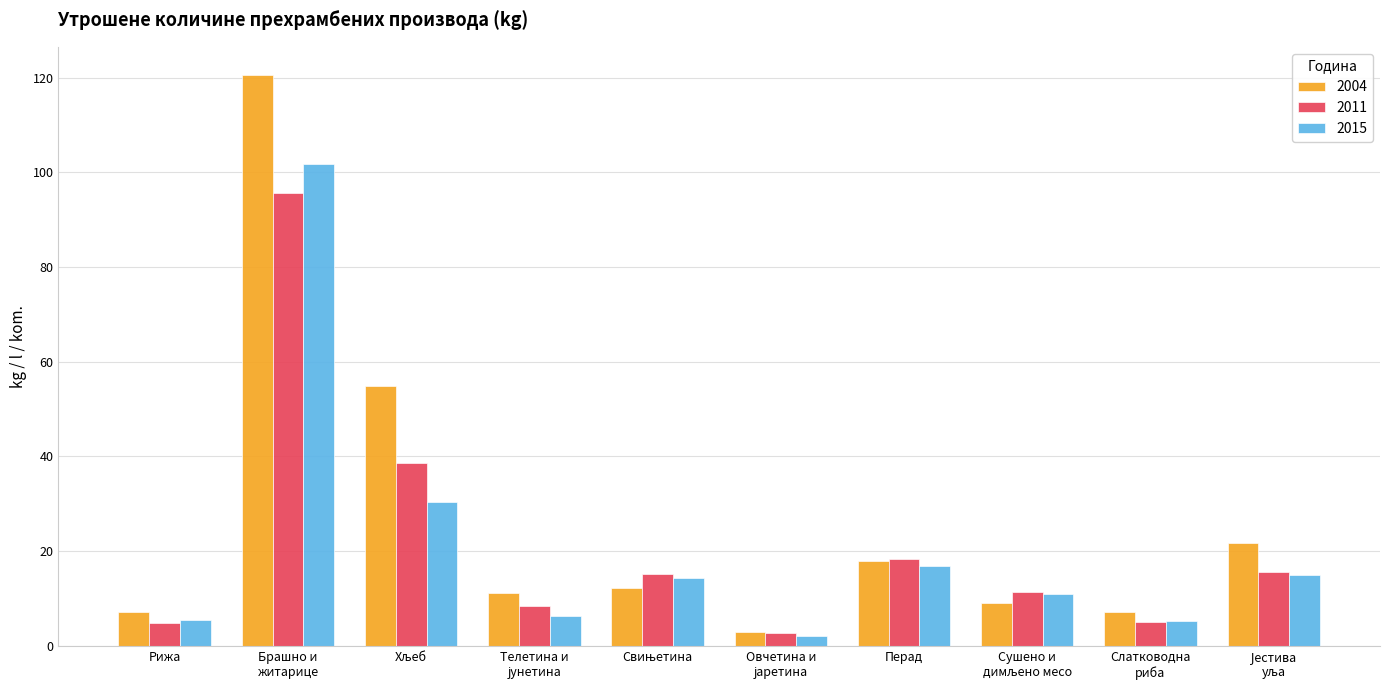

At which category is the sum across all series the highest?

Брашно и
житарице